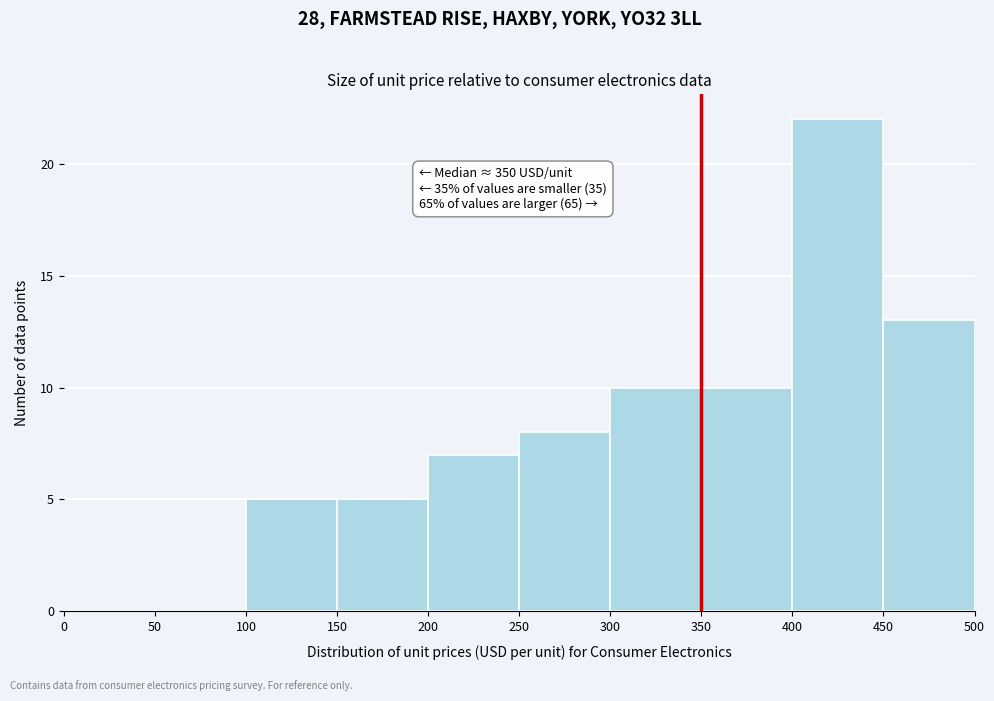

Over which range of the x-axis is the bar tallest?

400 to 450